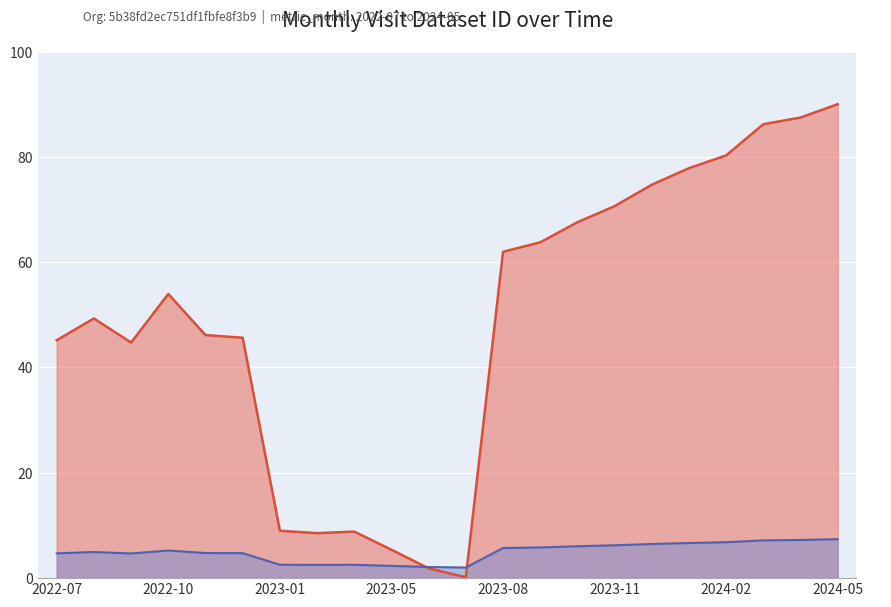

How many data points does each series have?

22